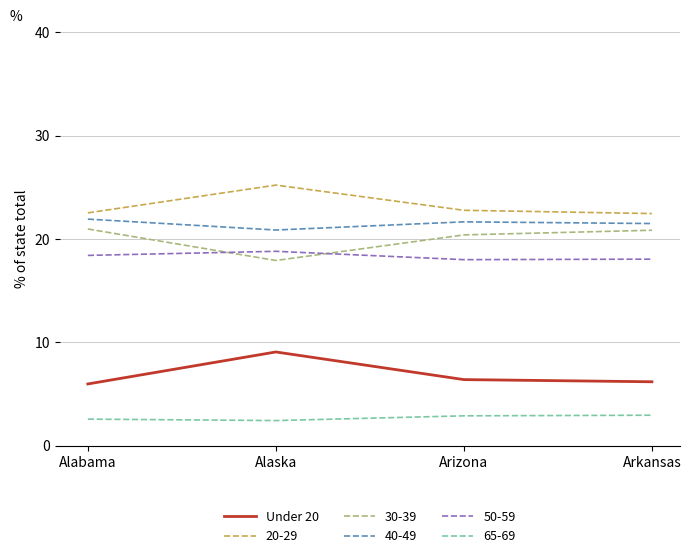

The Under 20 series shows 11.0 at Arizona. True or false?

False